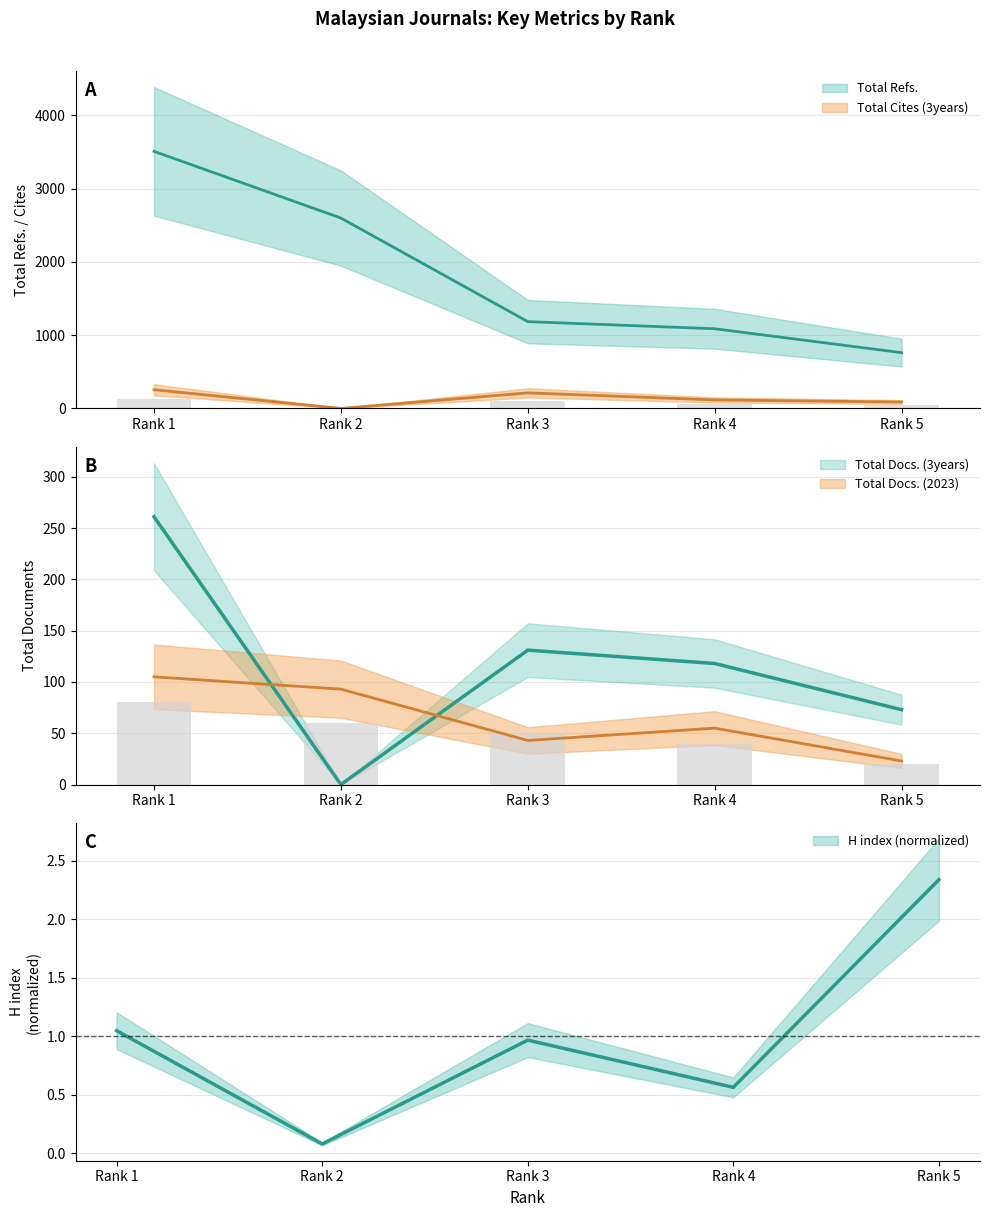

What is the sum of all Total Docs. (2023) values?

319.0